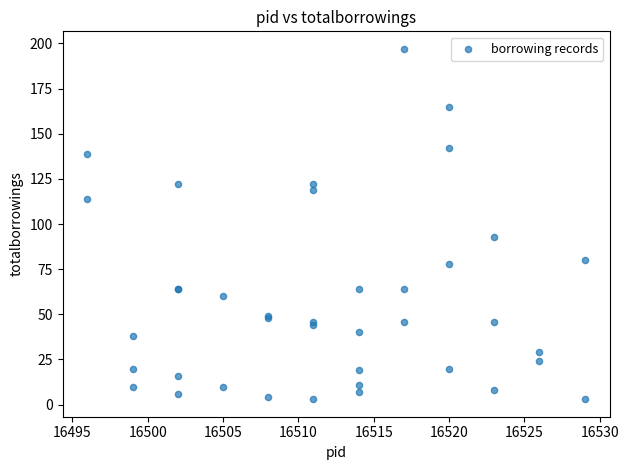

What Y value in the scatter plot is closest to 100?

93